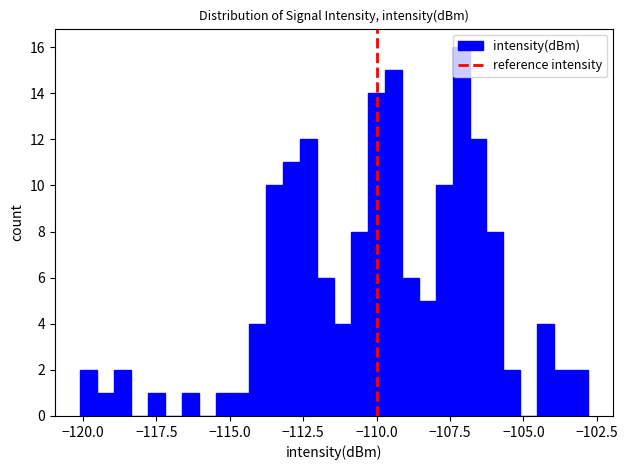

Around what value on the x-axis is the tallest bar? Give the approximate position of its centre, as read against the axis.

-107.0